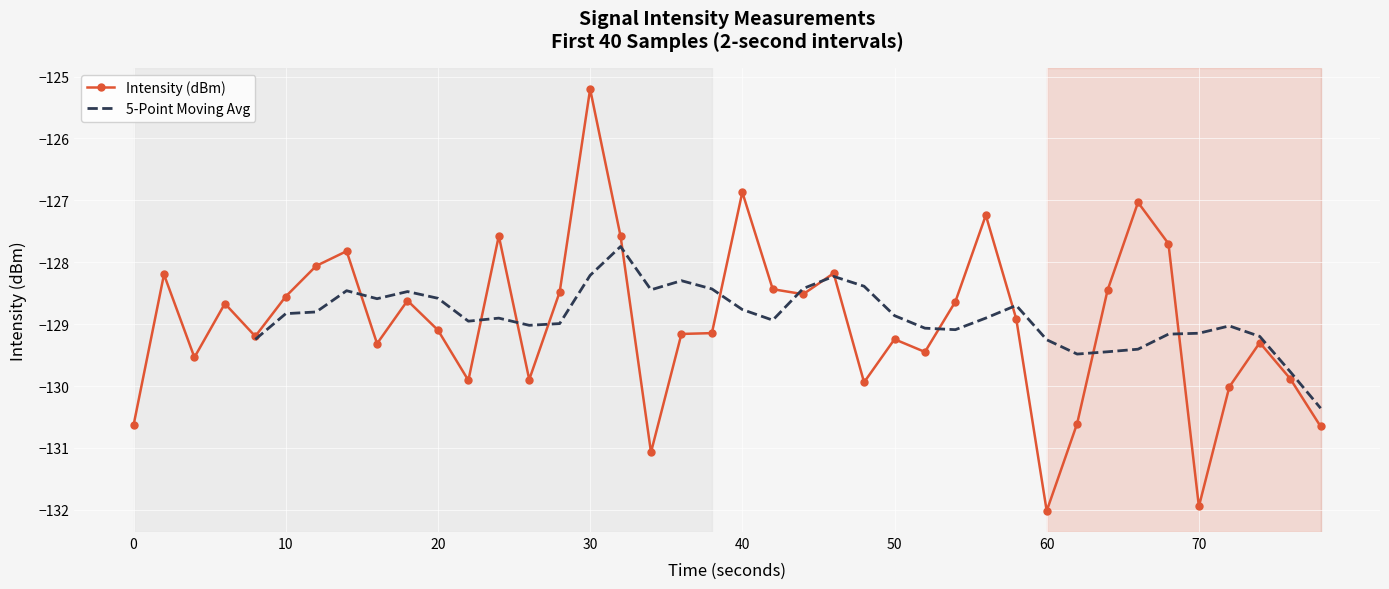

Is it true that Intensity (dBm) equals -128.6 at 10?

True